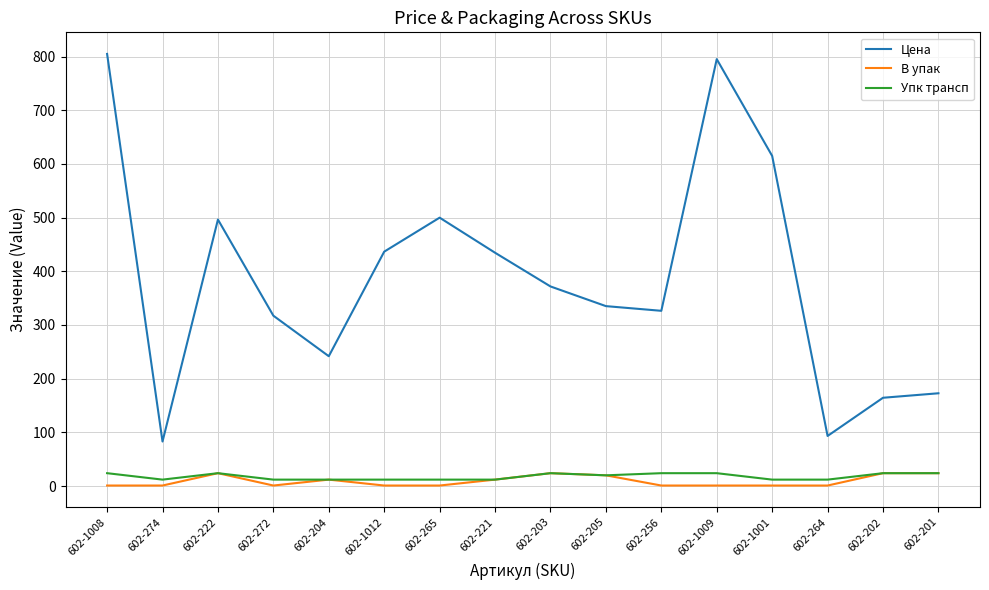

Does the chart have visible grid lines?

Yes